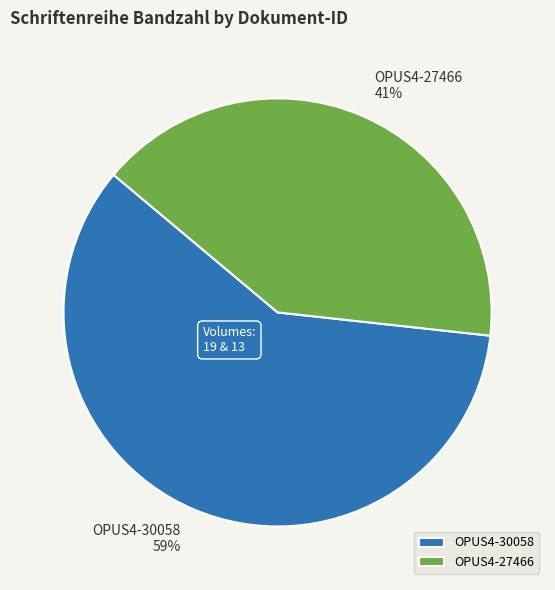

True or false: OPUS4-30058 accounts for 59% of the total.

True